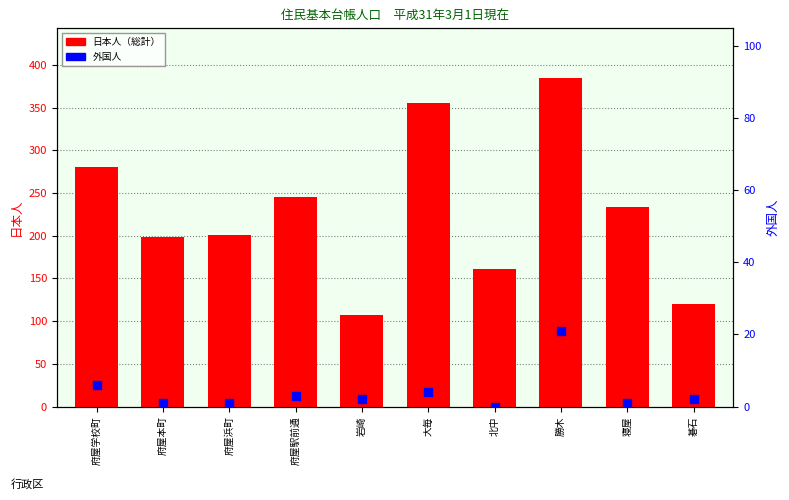

Which series reaches the maximum Y coordinate?

日本人